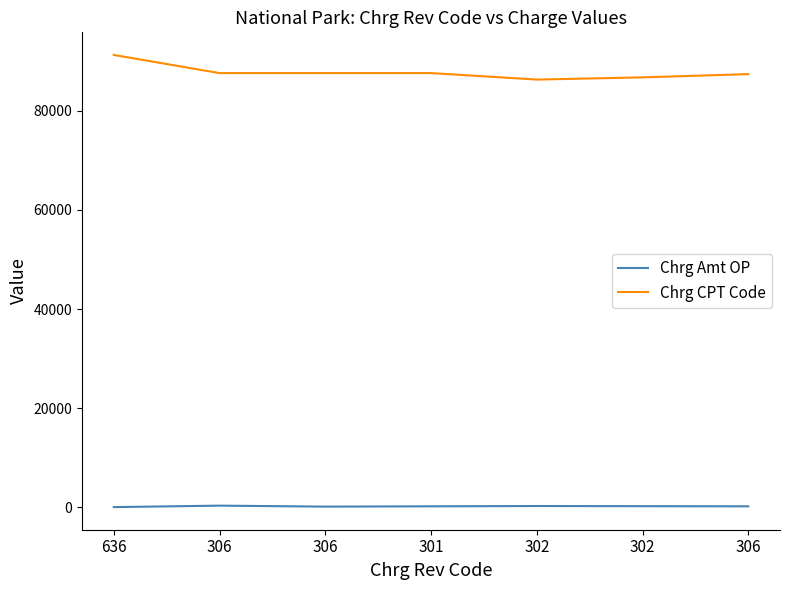

Reading left to right, transcribe all the data shown in this chart.

Chrg Amt OP: 0.5	297.0	100.0	161.0	220.0	189.0	161.0
Chrg CPT Code: 91300.0	87635.0	87635.0	87635.0	86328.0	86769.0	87426.0